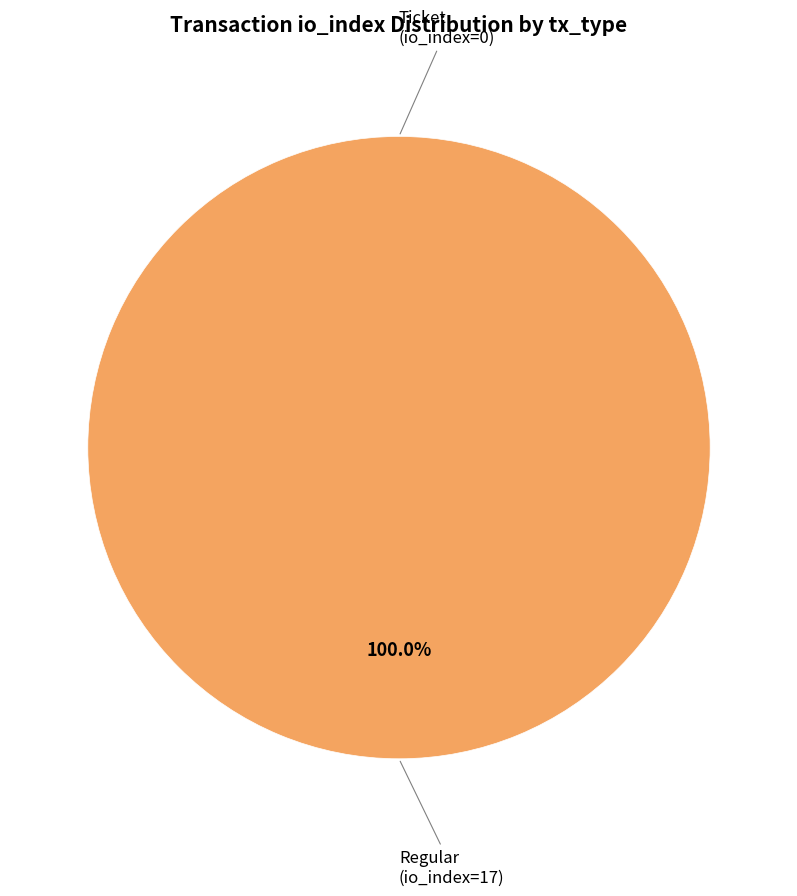

To the nearest percent, what is the difference between the Ticket (io_index=0) and Regular (io_index=17) slice percentages?

100%